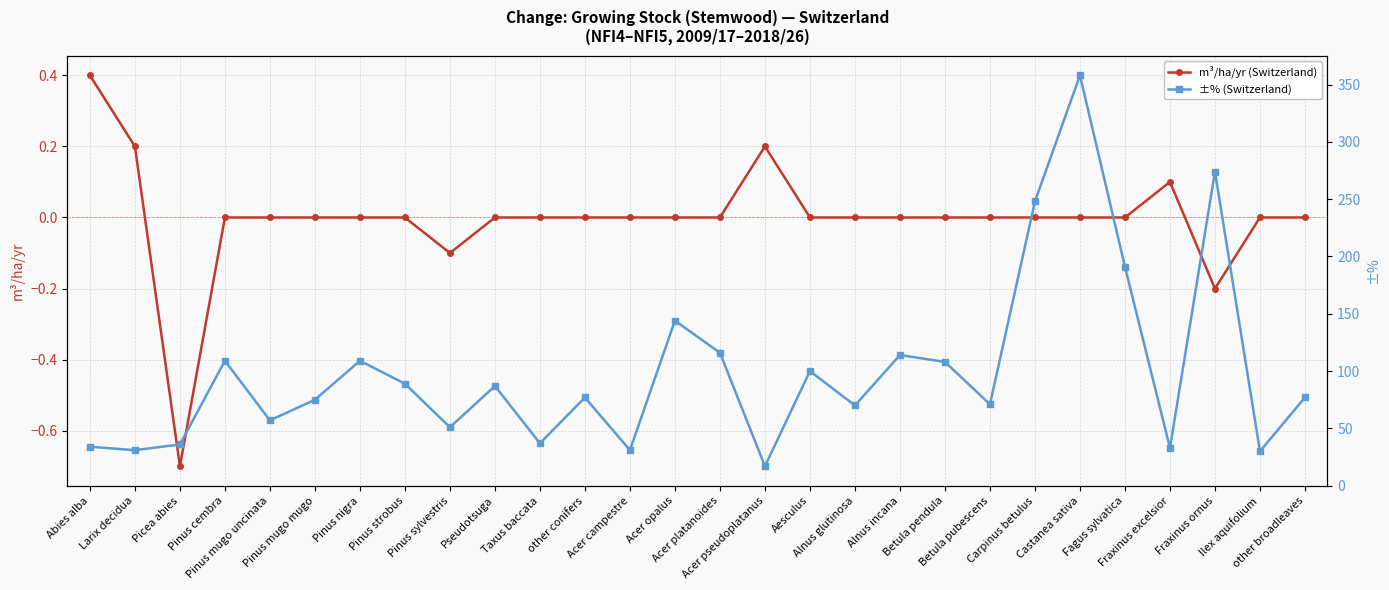

What is the sum of all ±% (Switzerland) values?

2774.0